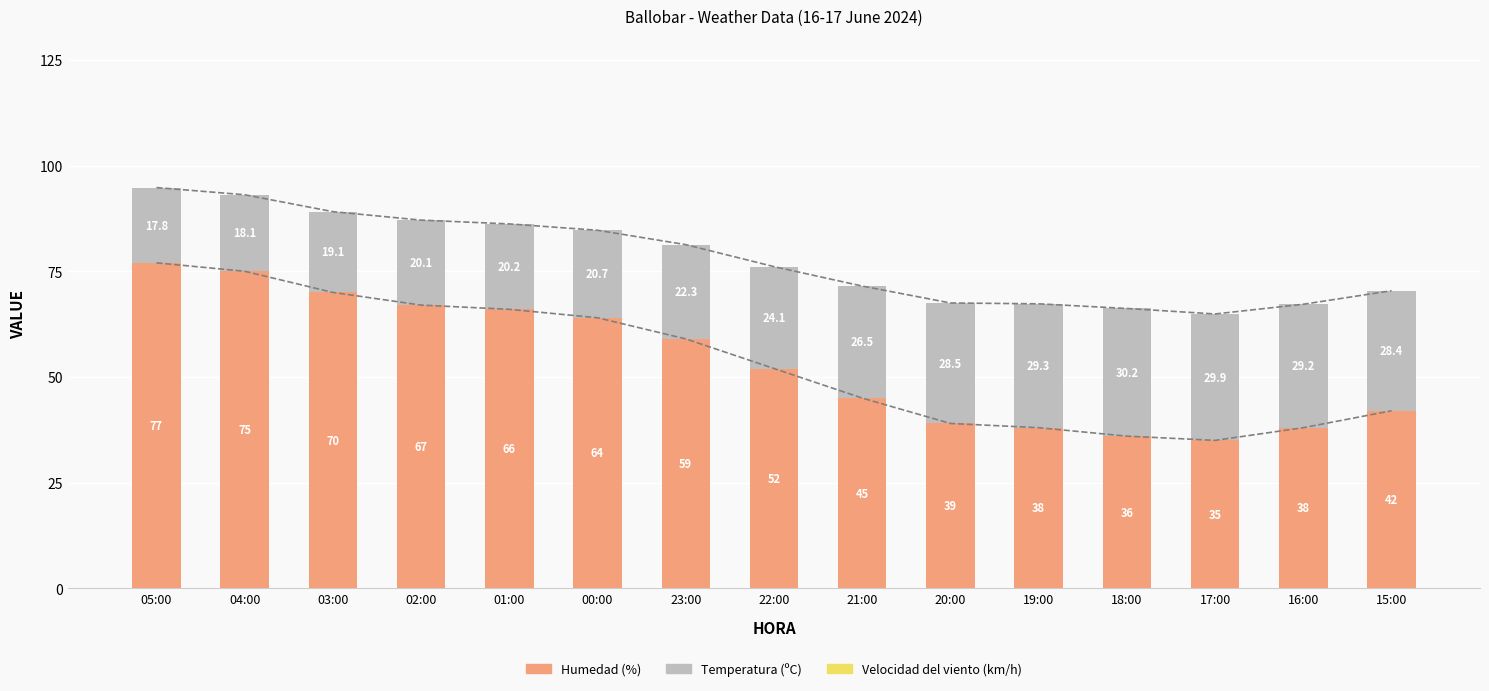

How many values in the Temperatura (ºC) series are below 24?

7